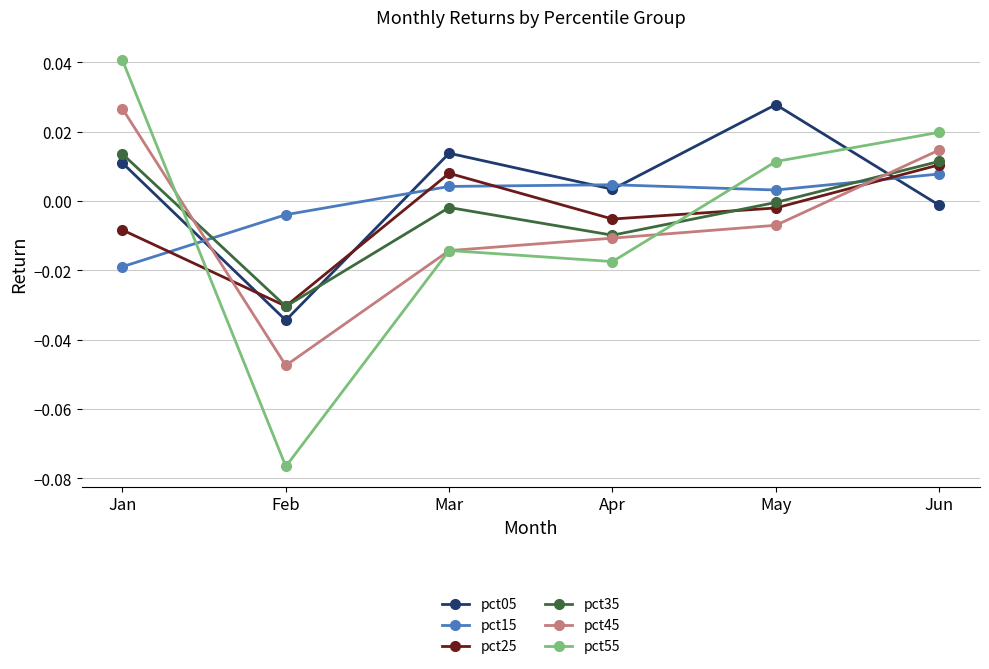

In pct35, how many points are lower than both neighbors (excluding endpoints)?

2